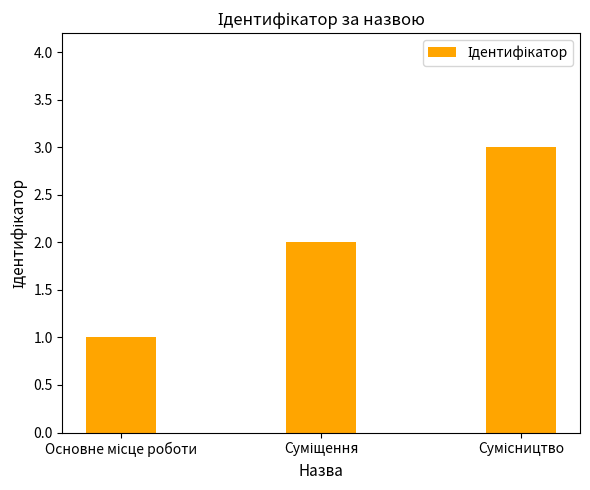

What is the sum of all values?

6